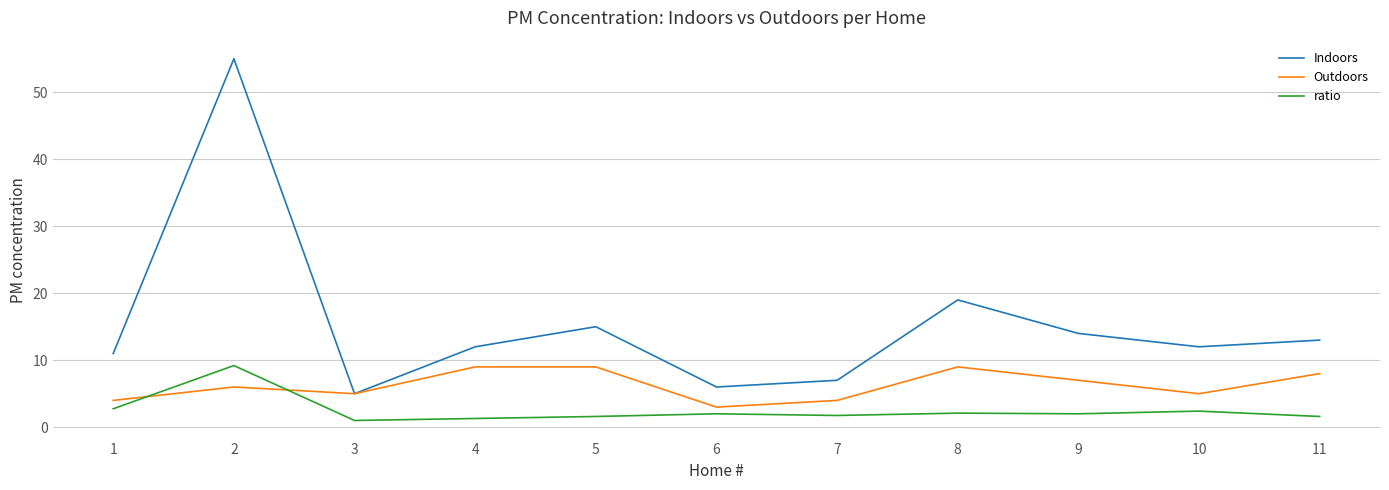

At which label does Indoors reach its minimum?

3